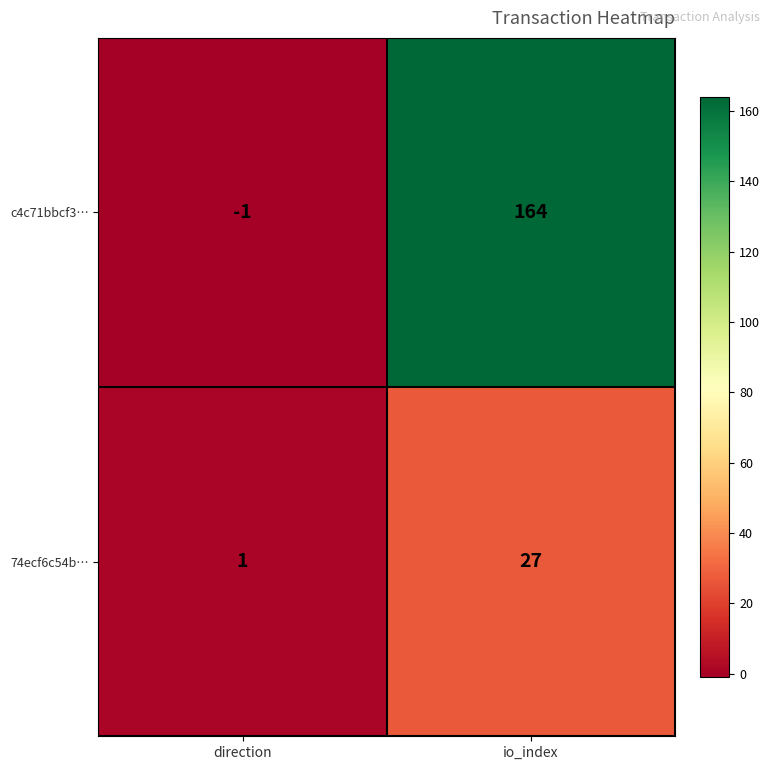

Between direction and io_index, which series saw the biggest shift?

c4c71bbcf3…